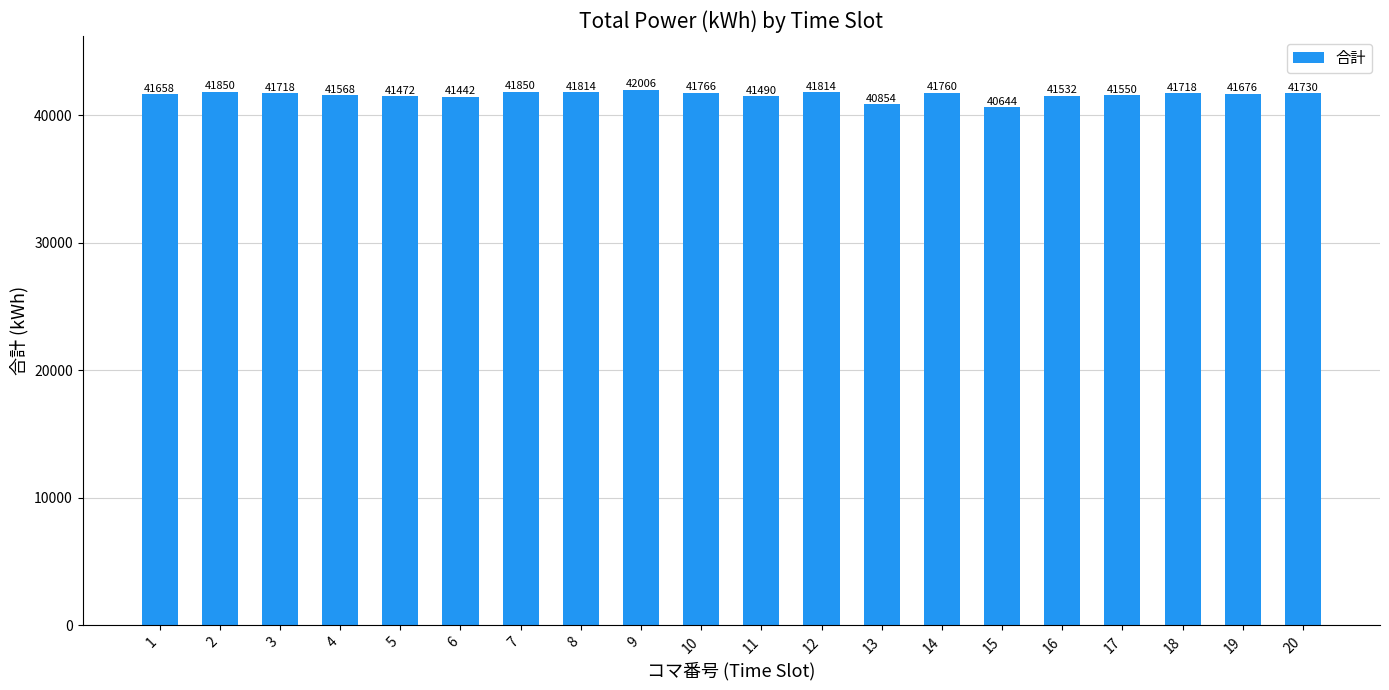

True or false: the data shows 24844 at 20.

False